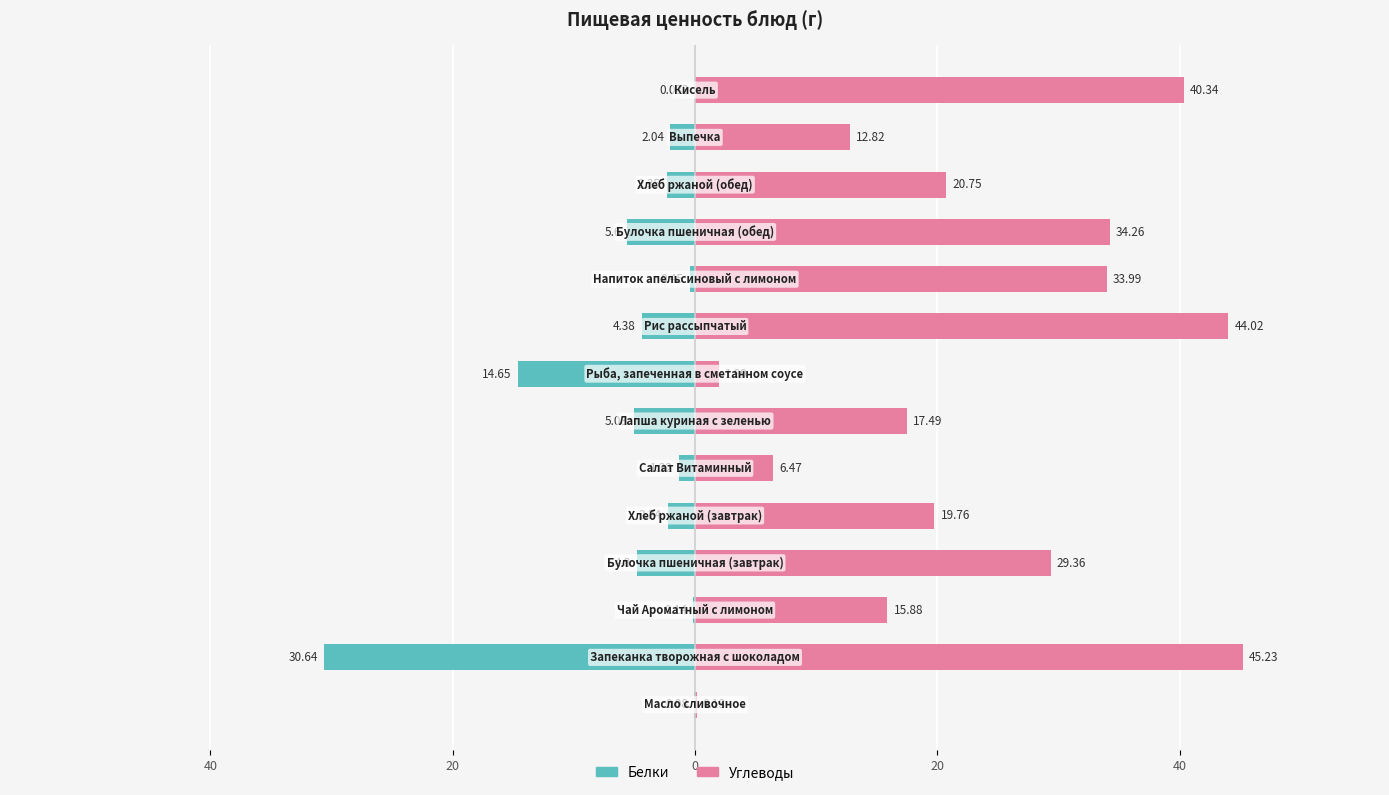

How many bars are there in total?

28